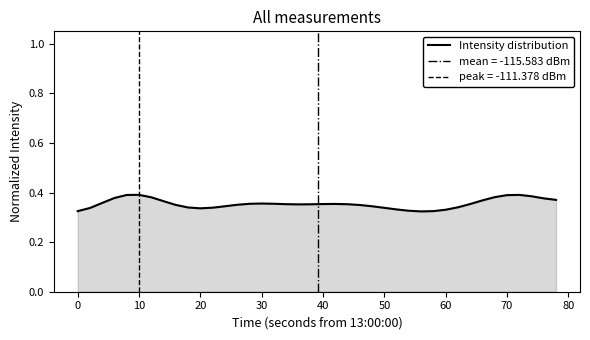

Count the number of data series in this chart.

1